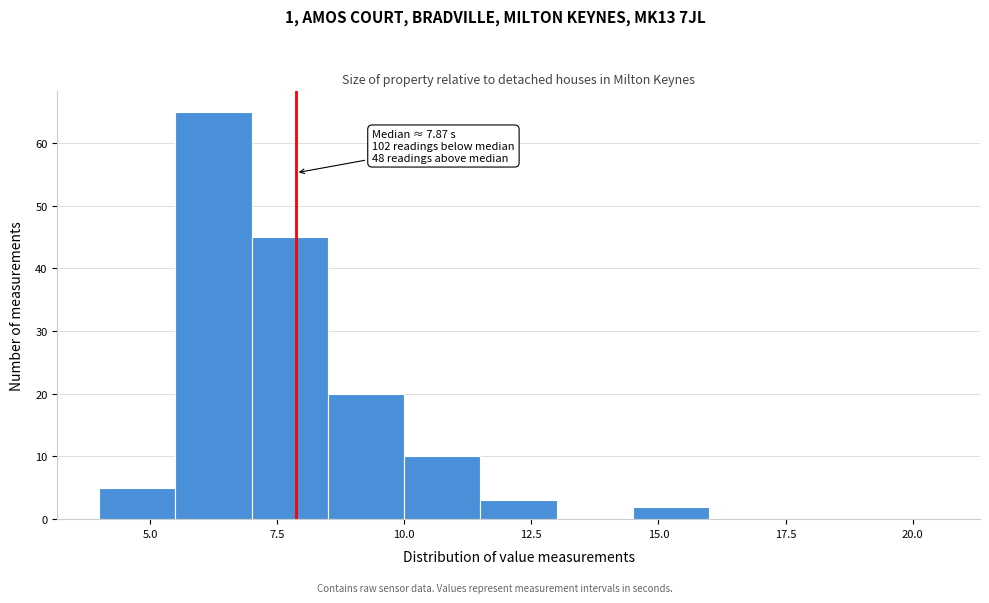

Around what value on the x-axis is the tallest bar? Give the approximate position of its centre, as read against the axis.

6.5